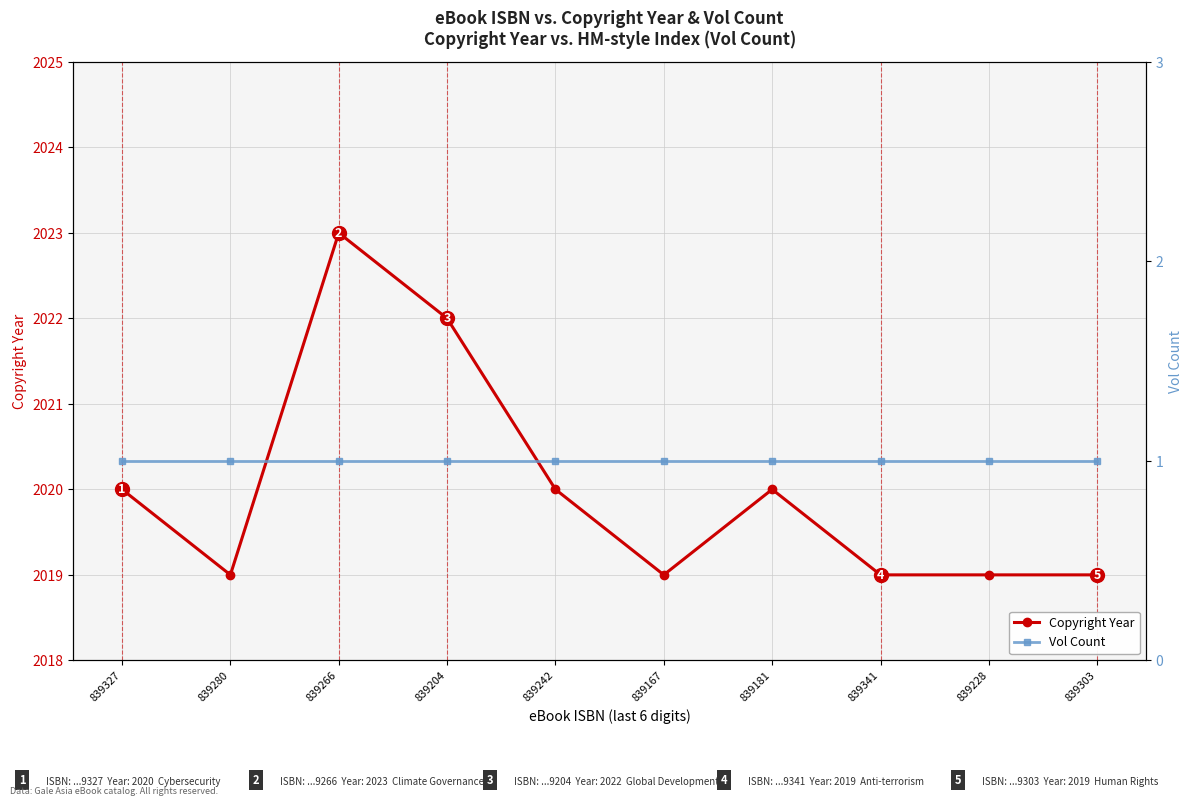

Which label corresponds to the largest value in the chart?

839266